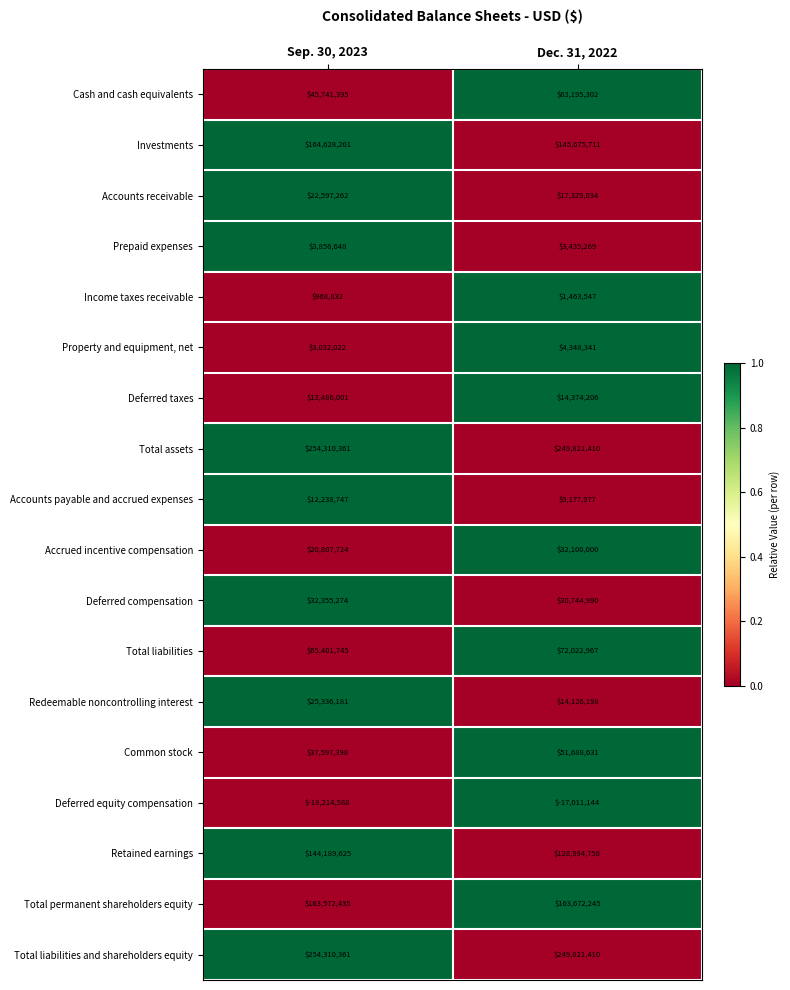

Which category has the lowest value across all series?

Sep. 30, 2023